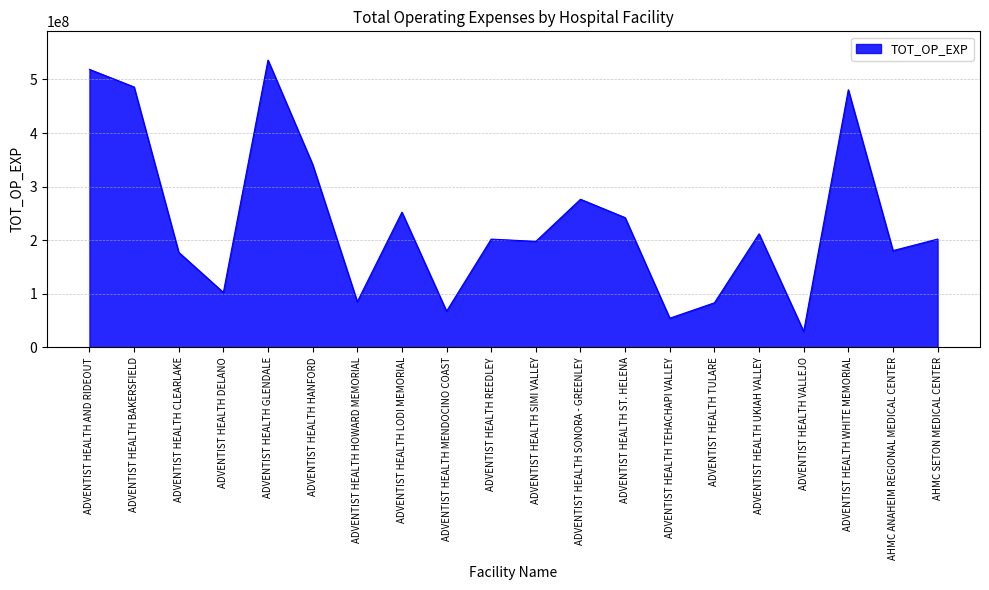

The chart shows a value of 89726765 at ADVENTIST HEALTH HANFORD. True or false?

False